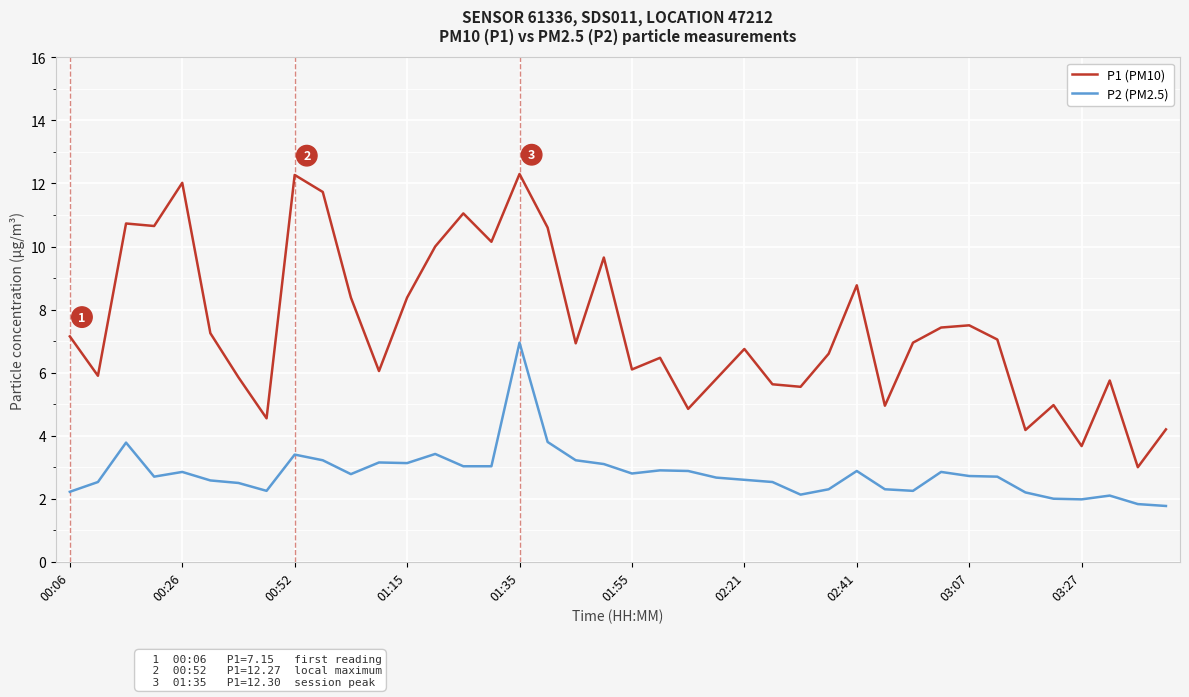

Rank the series by their maximum value, from highest to lowest.

P1 (PM10), P2 (PM2.5)